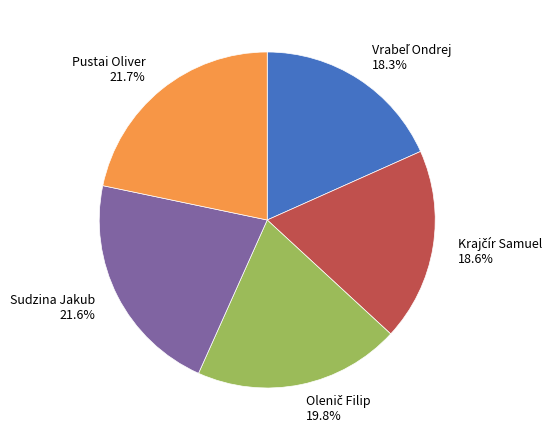

Does Pustai Oliver represent more than half of the total?

No